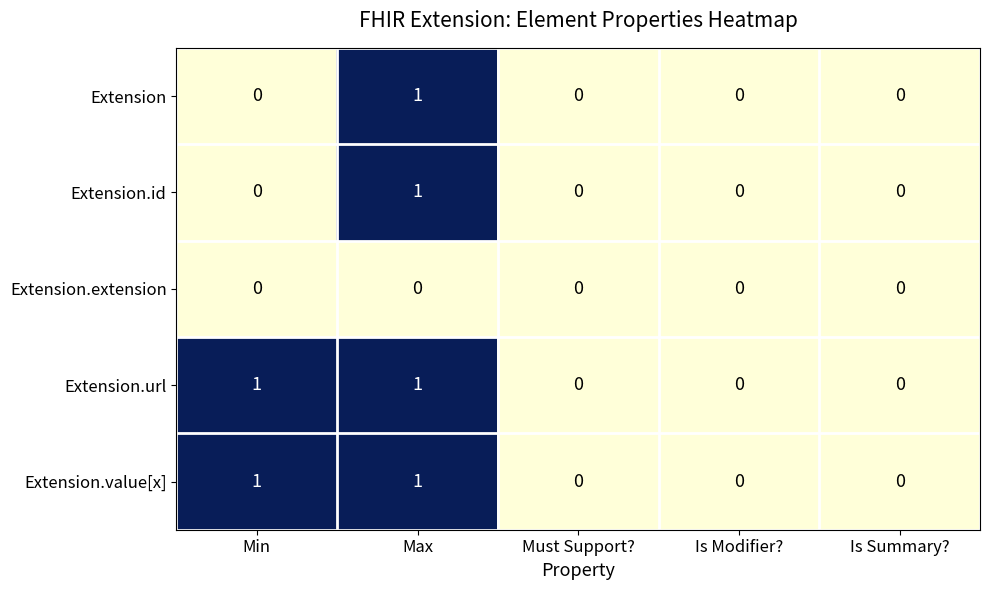

Reading right to left, what are all the values shown in this chart?

Extension: Is Summary?=0	Is Modifier?=0	Must Support?=0	Max=1	Min=0
Extension.id: Is Summary?=0	Is Modifier?=0	Must Support?=0	Max=1	Min=0
Extension.extension: Is Summary?=0	Is Modifier?=0	Must Support?=0	Max=0	Min=0
Extension.url: Is Summary?=0	Is Modifier?=0	Must Support?=0	Max=1	Min=1
Extension.value[x]: Is Summary?=0	Is Modifier?=0	Must Support?=0	Max=1	Min=1